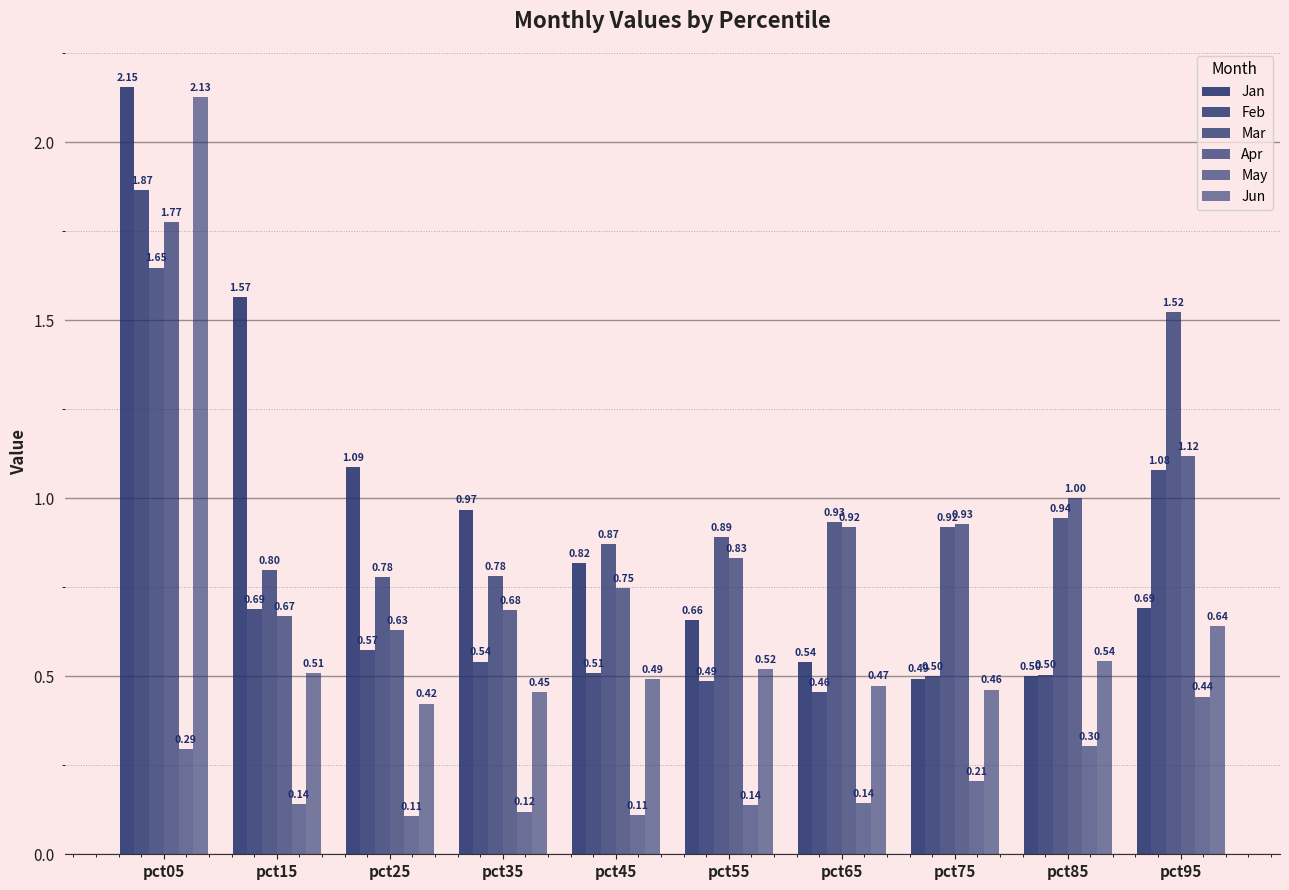

Between pct05 and pct95, which is larger?

pct05